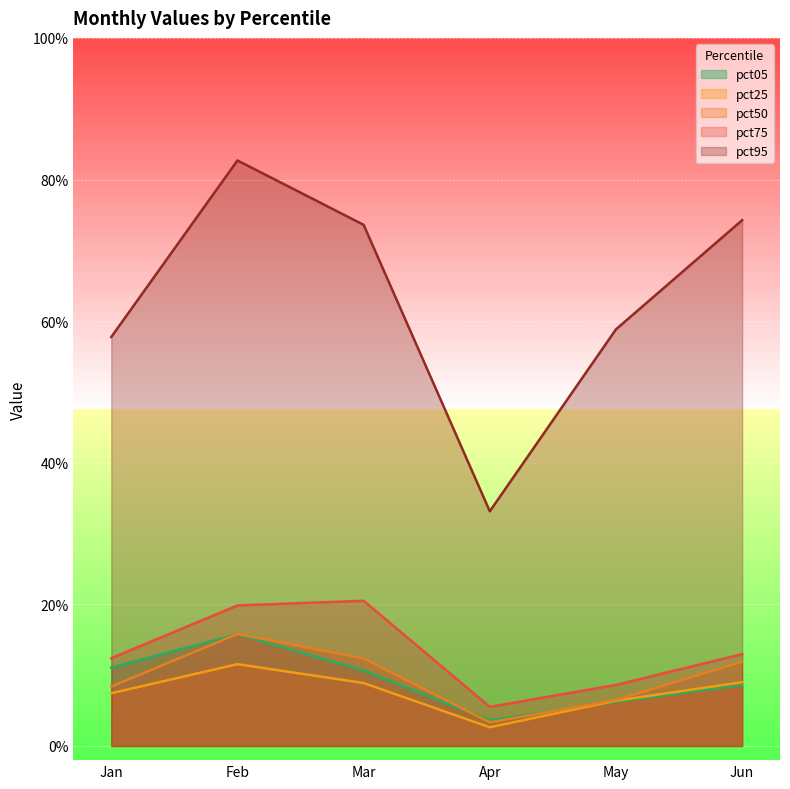

What is the approximate value of pct05 at Jun?

0.1